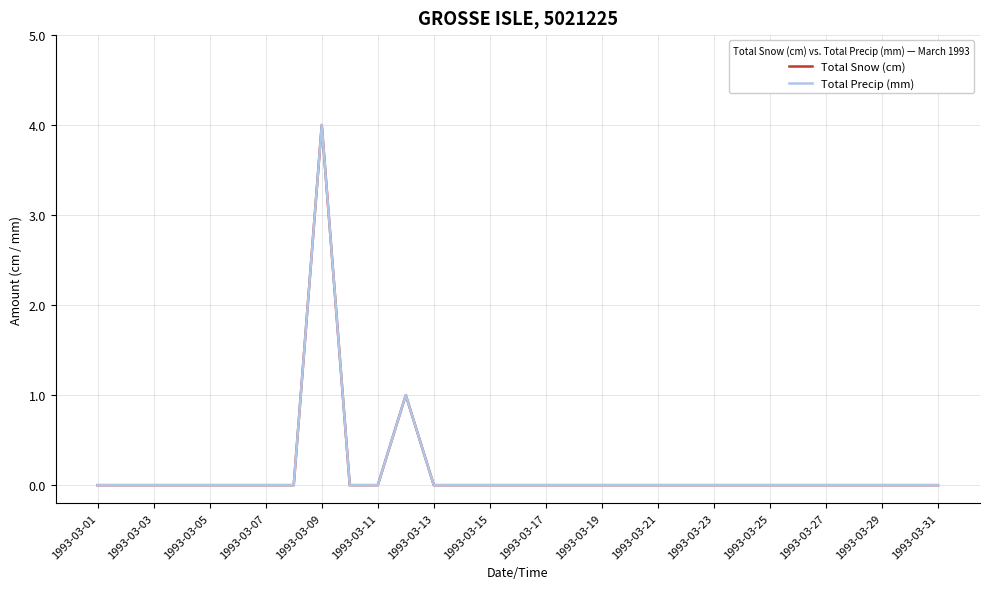

How many lines are shown in the chart?

2